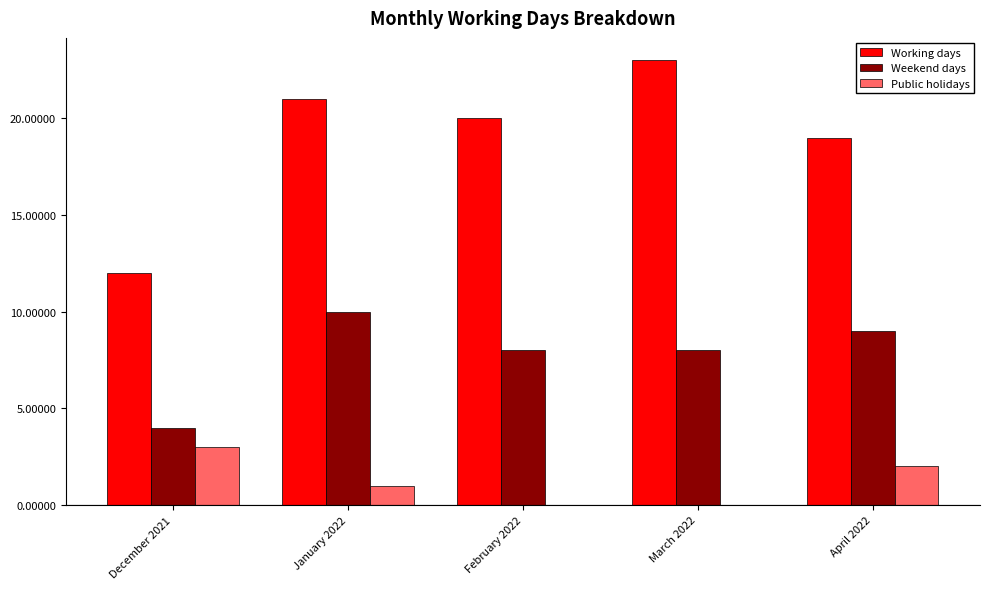

Is it true that Public holidays equals 2 at January 2022?

False